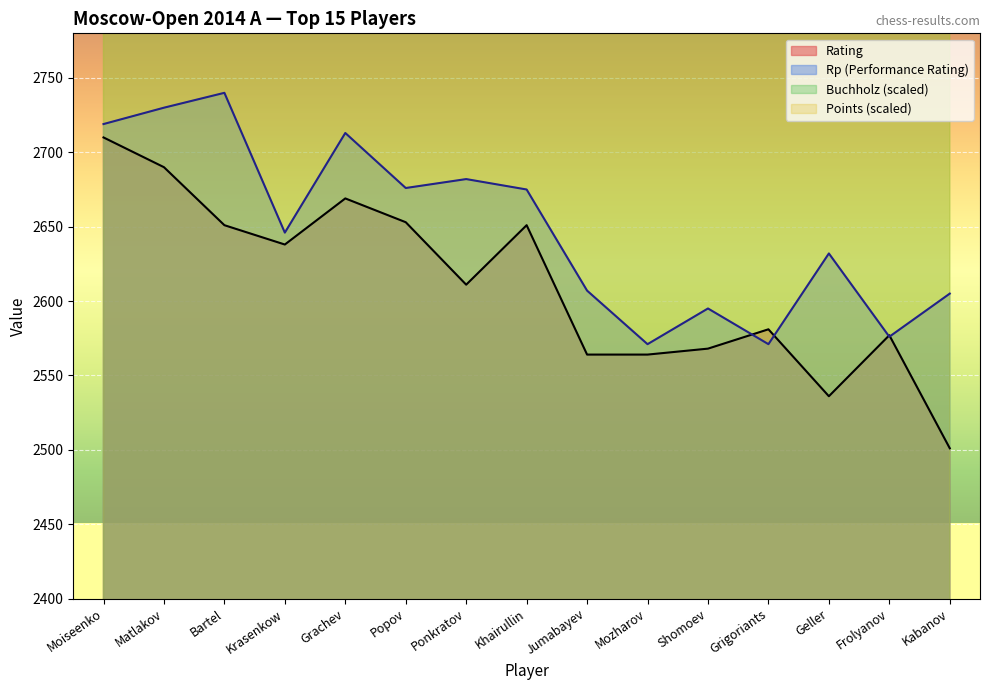

Count the number of categories in the chart.

15